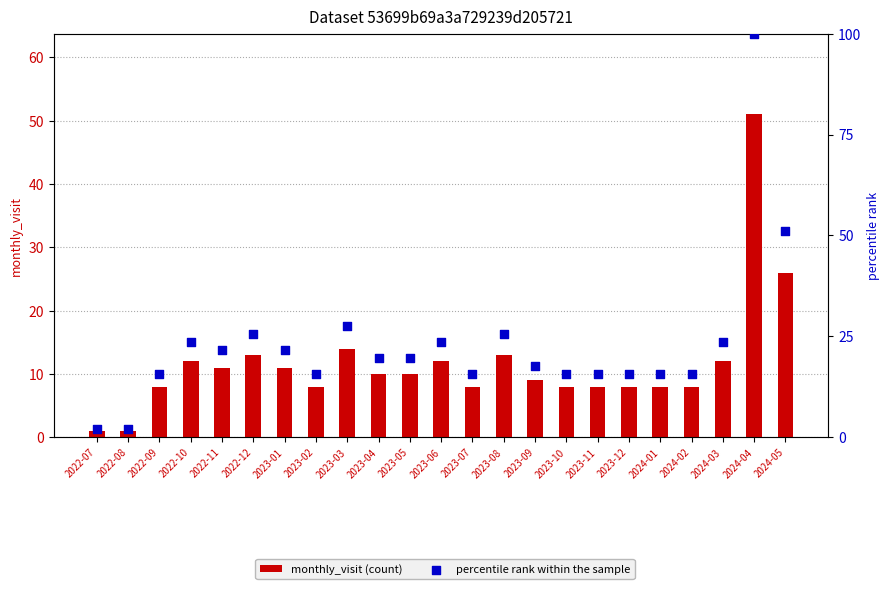

What is the total value across all series at 2022-08?

3.0